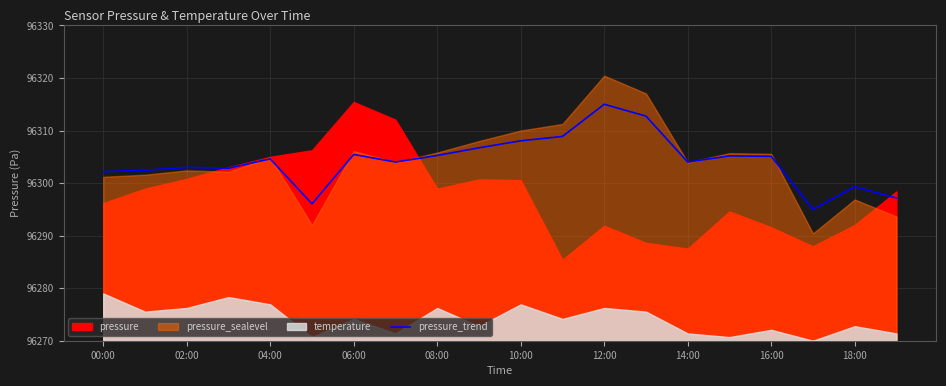

Does the chart display data point markers on the line(s)?

No